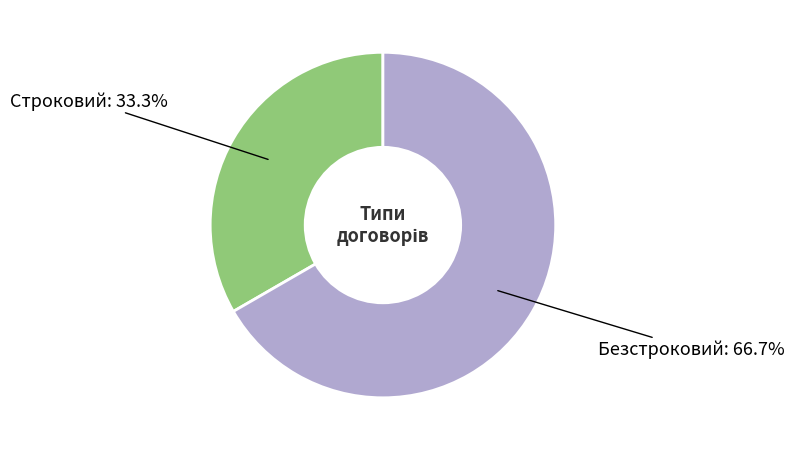

Does any single category account for the majority?

Yes